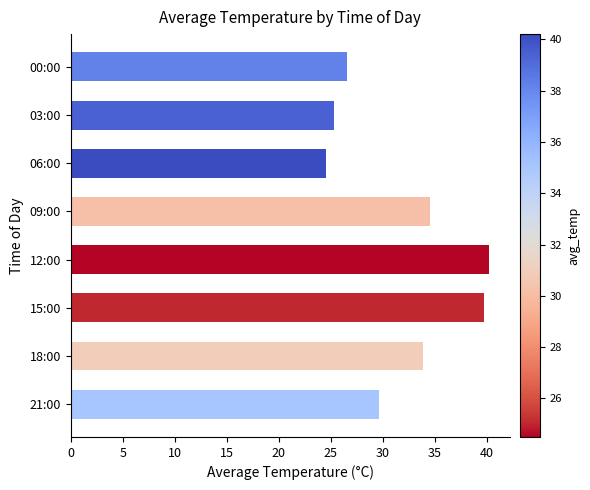

What is the difference between the maximum and minimum values?

15.7